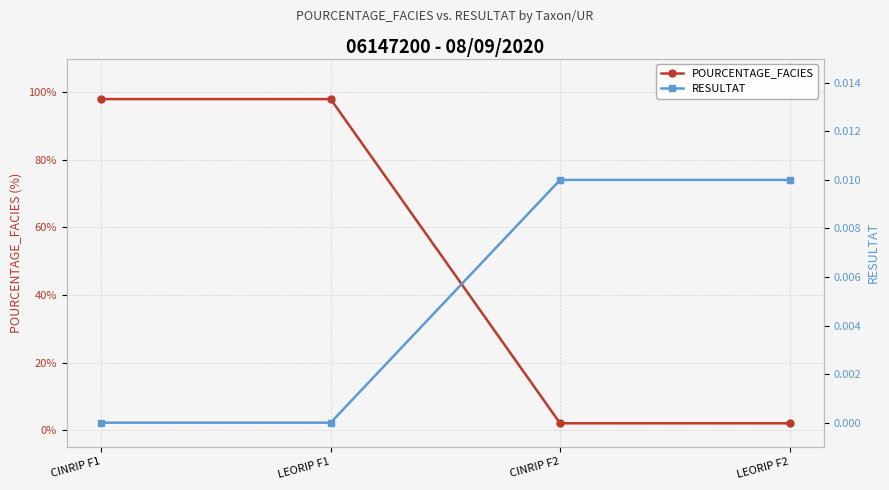

Which series has the widest spread of values?

POURCENTAGE_FACIES